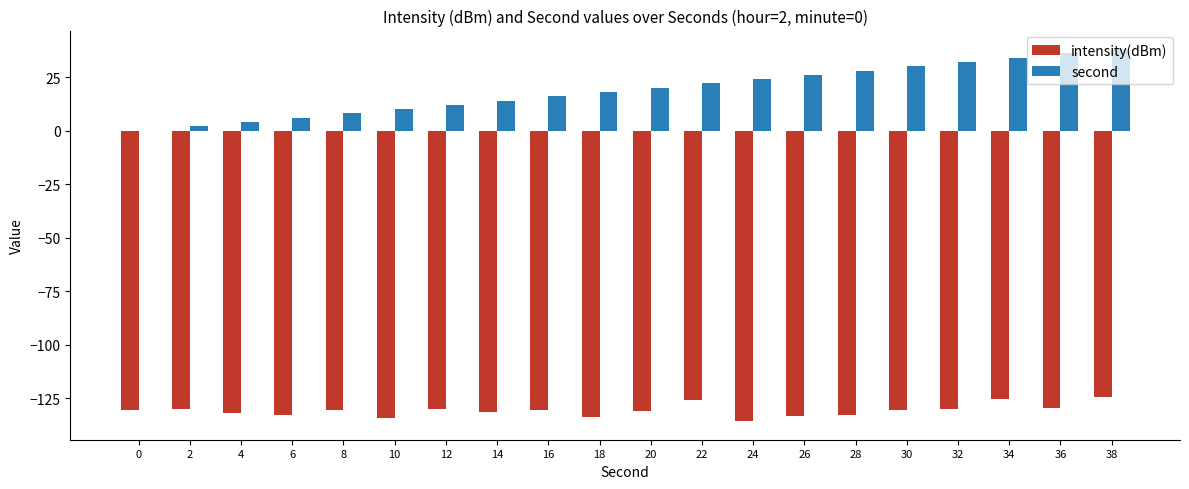

Between 24 and 34, which series saw the biggest shift?

intensity(dBm)